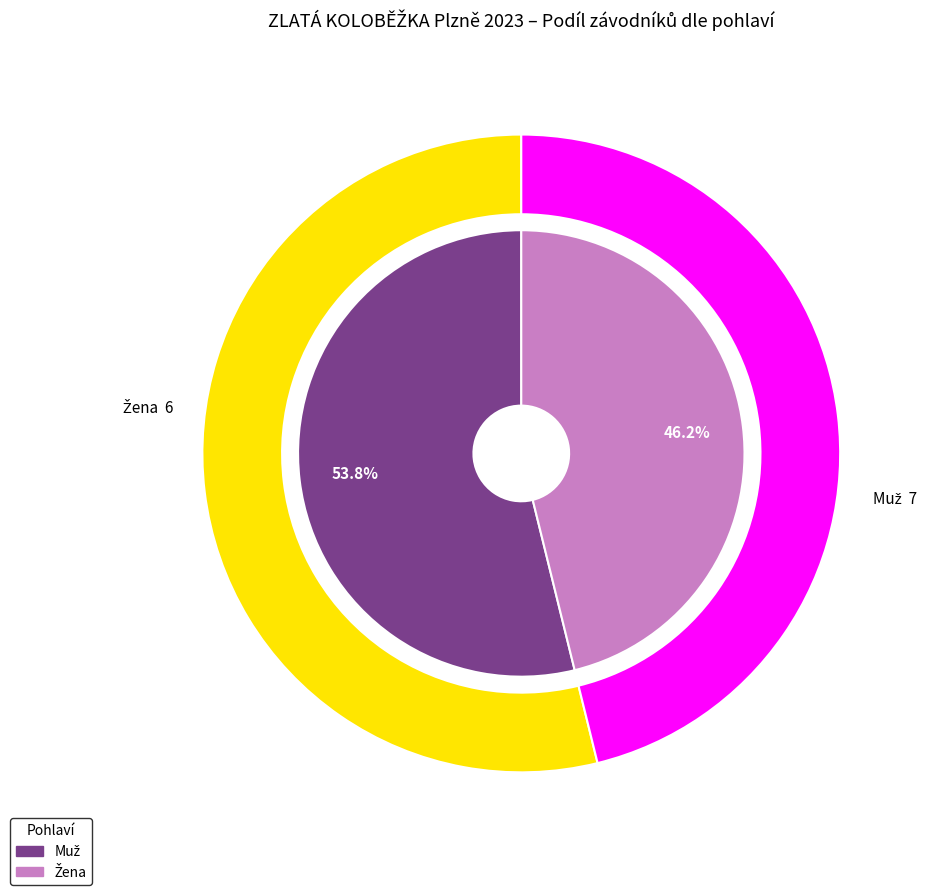

To the nearest percent, what portion does Žena represent?

46%